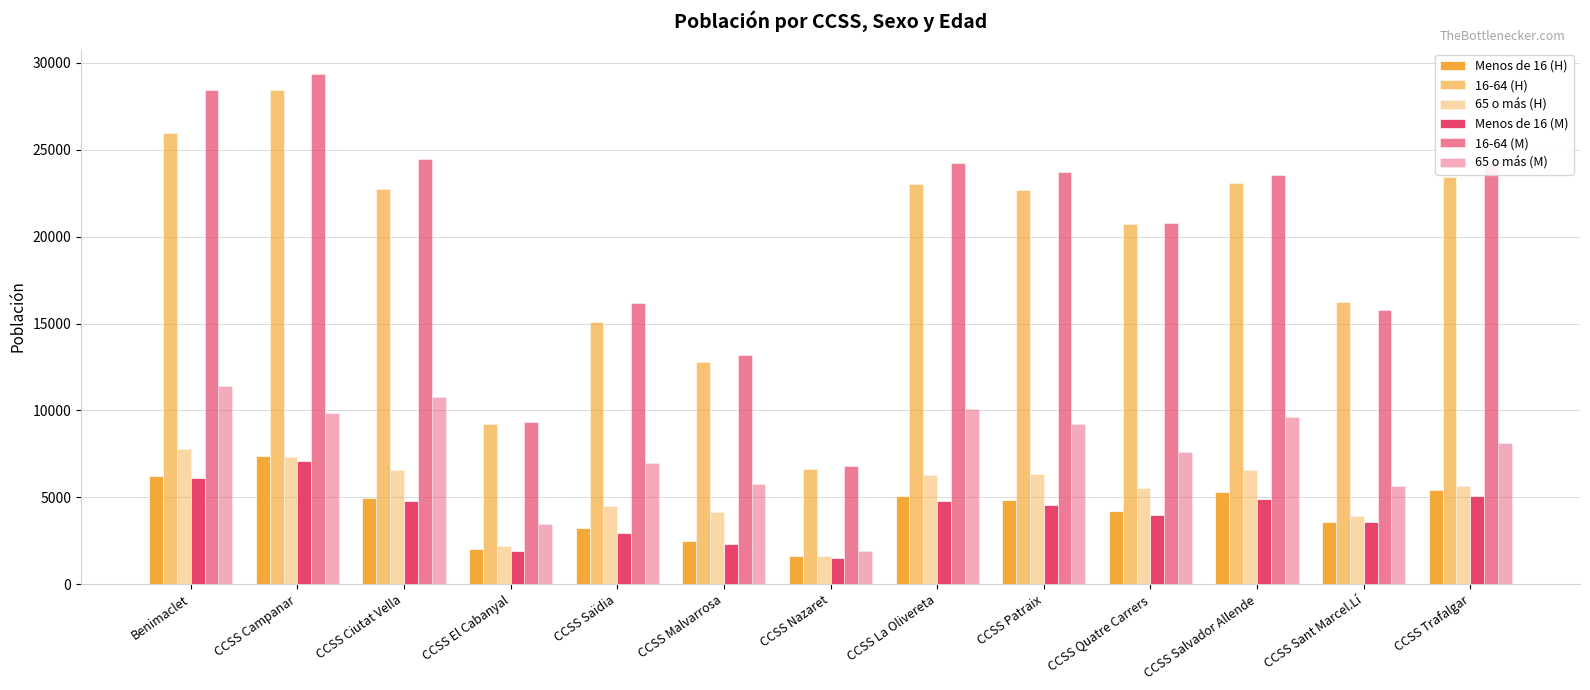

Where does the 16-64 (M) series first go above 23532?

Benimaclet